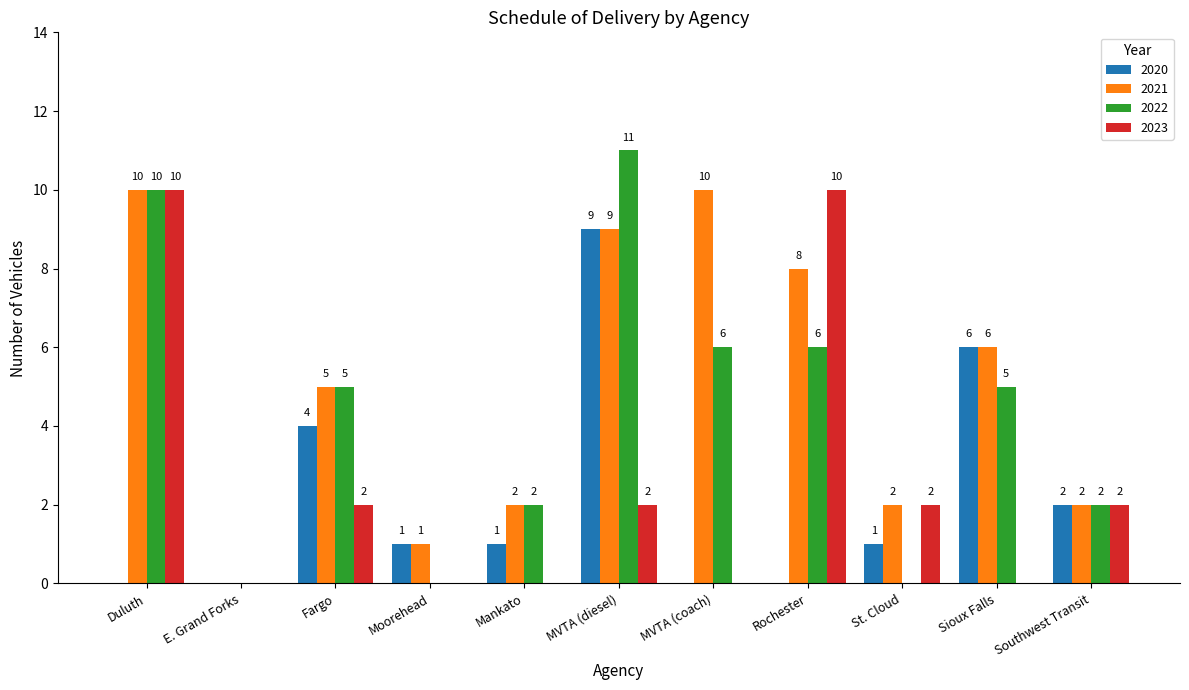

How many positive values does the 2021 series have?

10